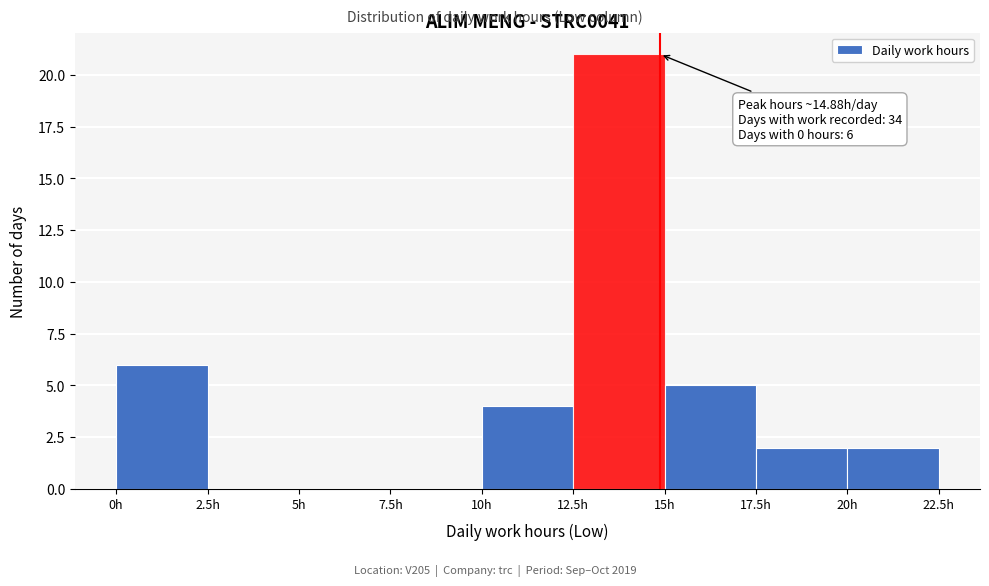

Over which range of the x-axis is the bar tallest?

12.5 to 15.0